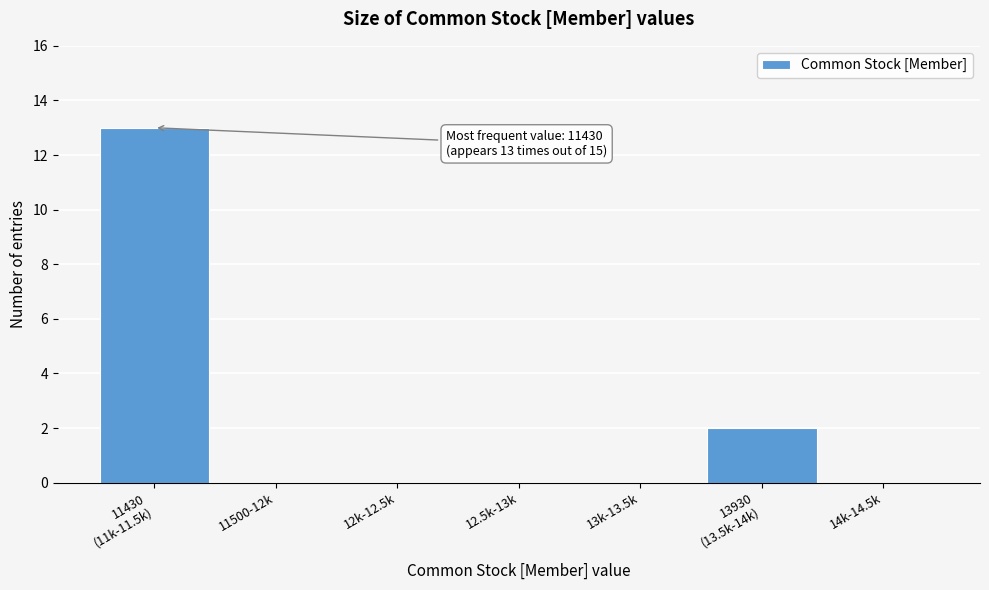

The chart shows a value of 8 at 13k-13.5k. True or false?

False